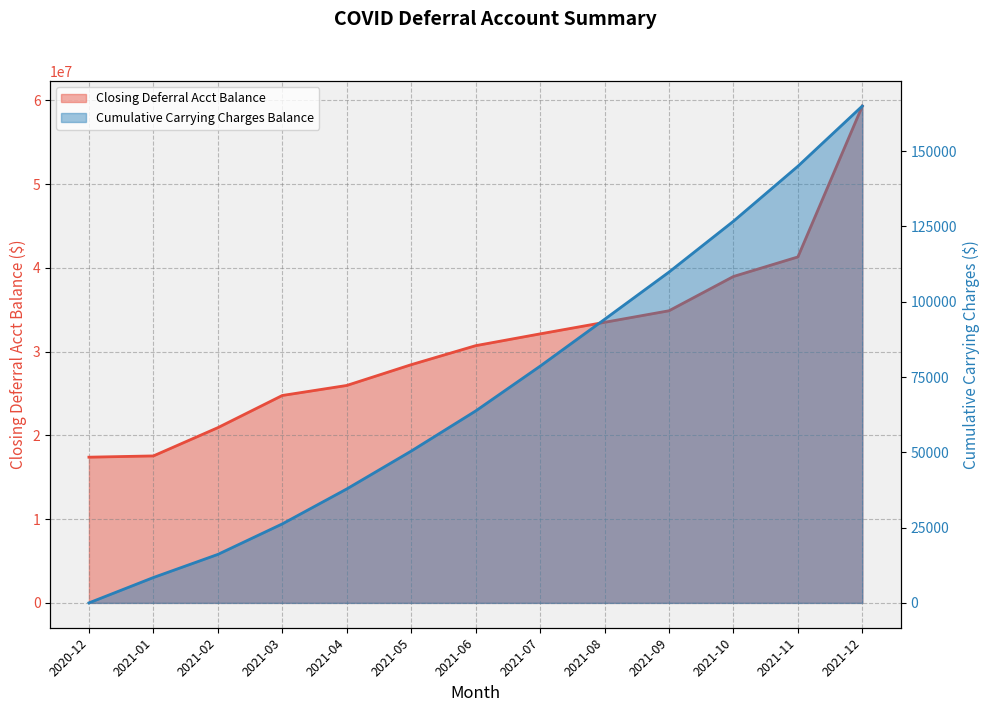

Does the chart have visible grid lines?

Yes